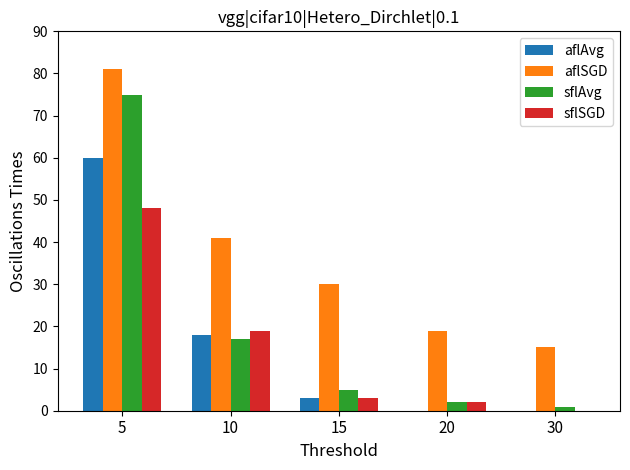

Which series has the largest total across all categories?

aflSGD